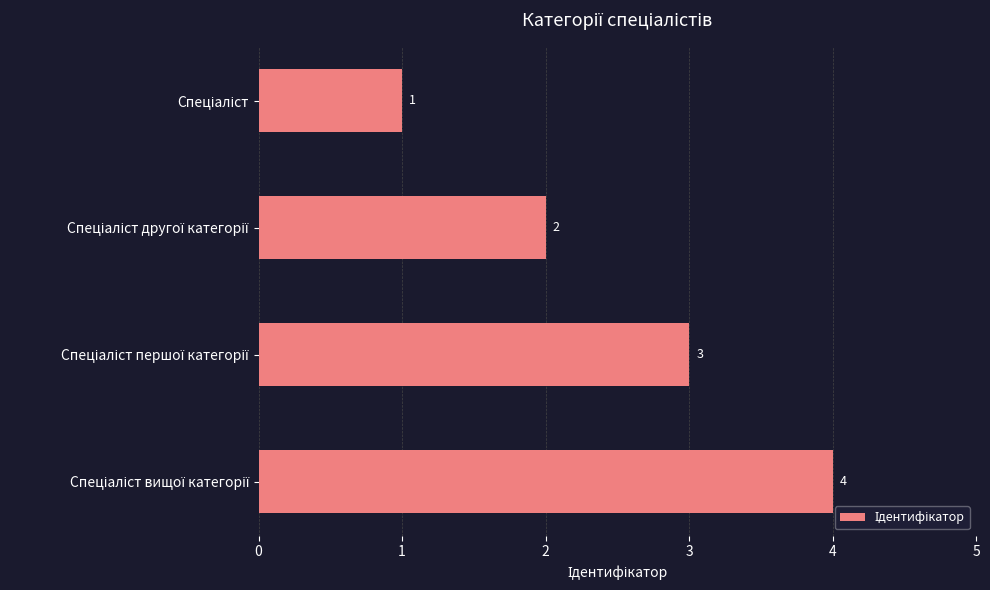

What is the minimum value shown in the chart?

1